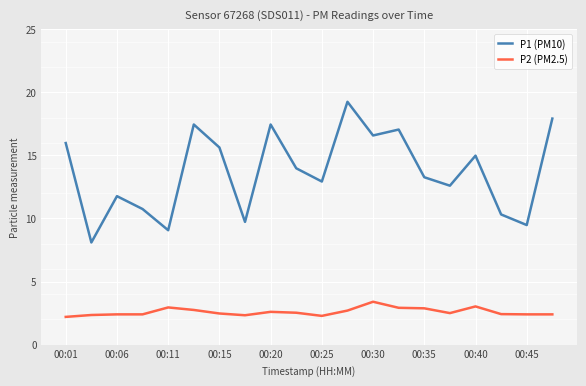

Count the number of categories in the chart.

20